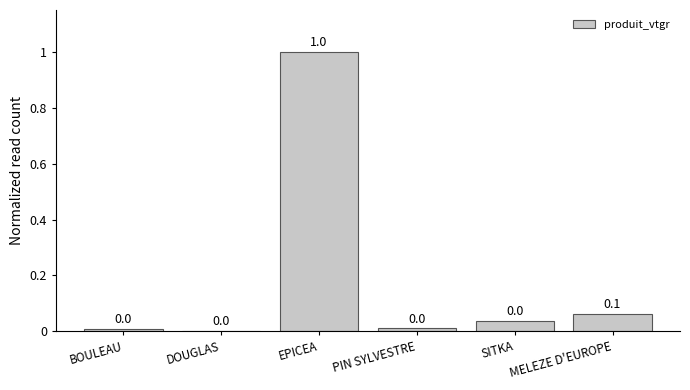

The value at DOUGLAS is 0.0. True or false?

True